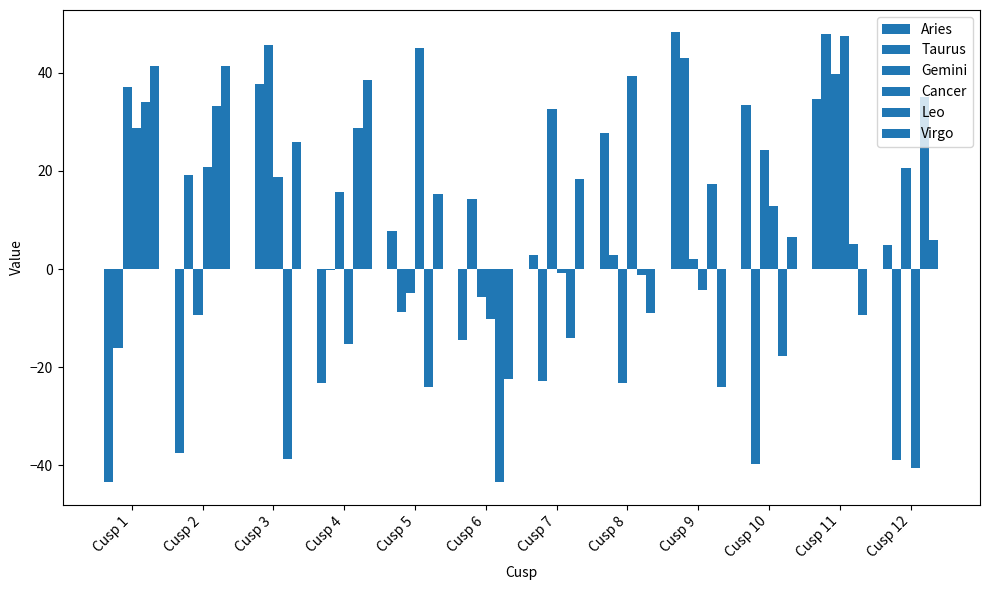

How many groups of bars are there?

12